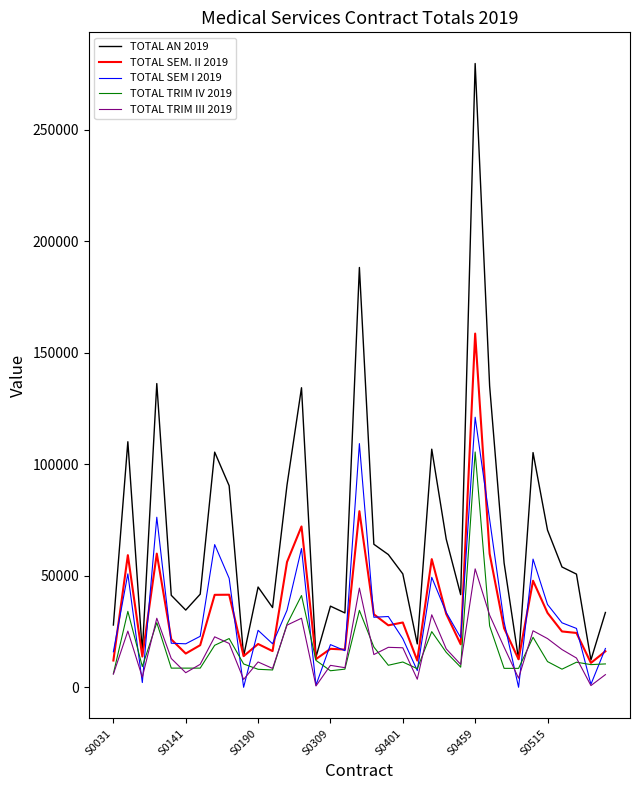

How many lines are shown in the chart?

5